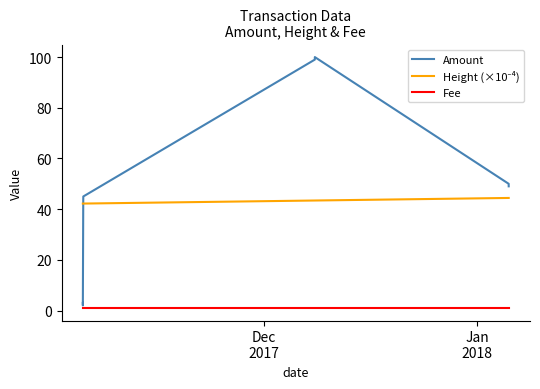

Which series has the largest total across all categories?

Amount